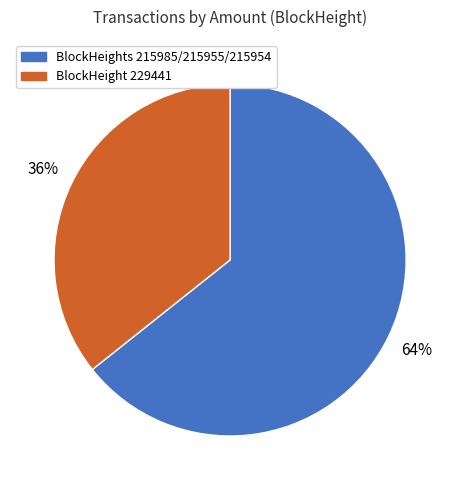

Is there a majority slice in this chart?

Yes